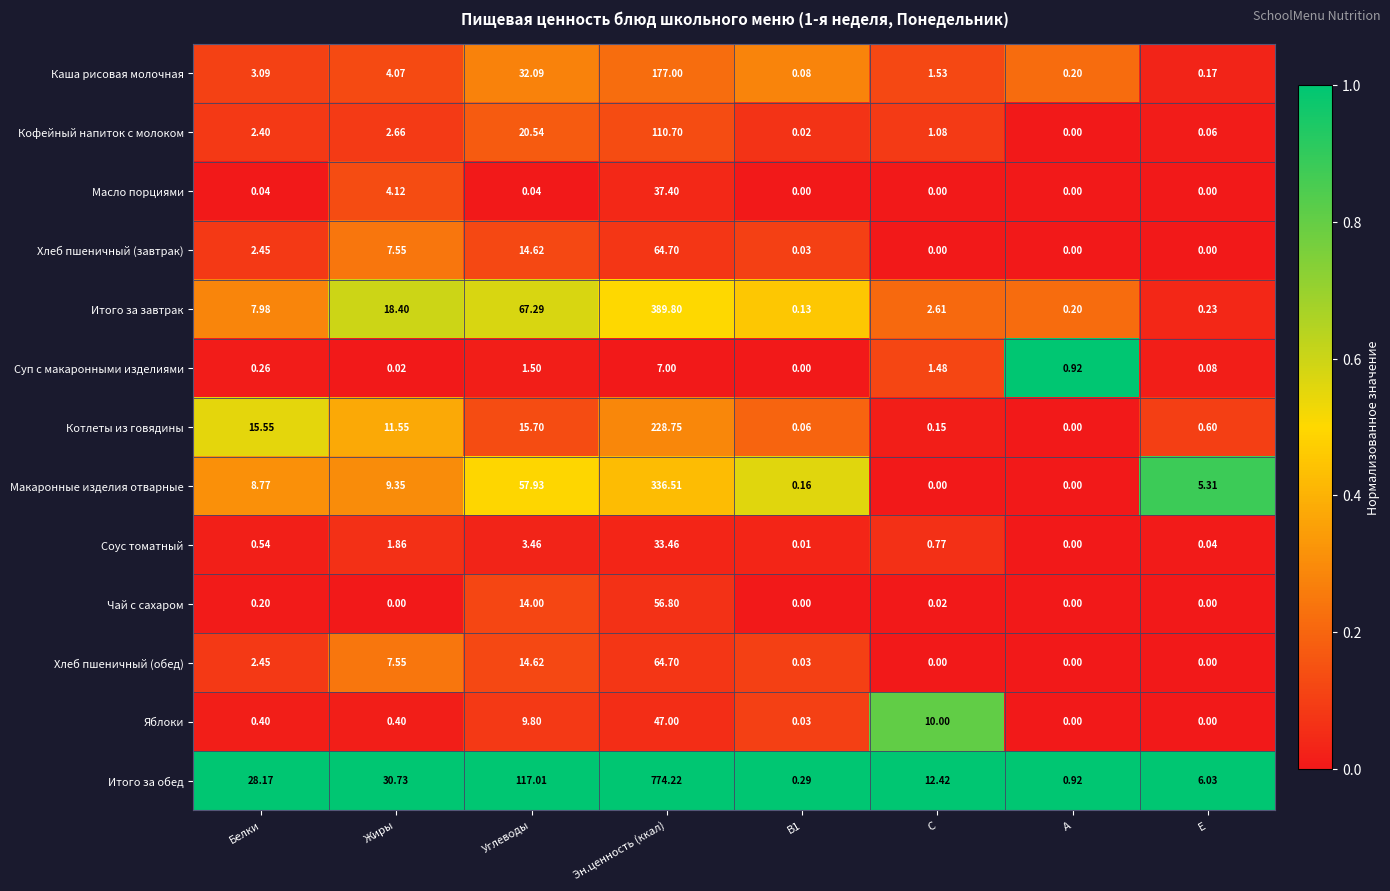

At which category is the sum across all series the highest?

Эн.ценность (ккал)